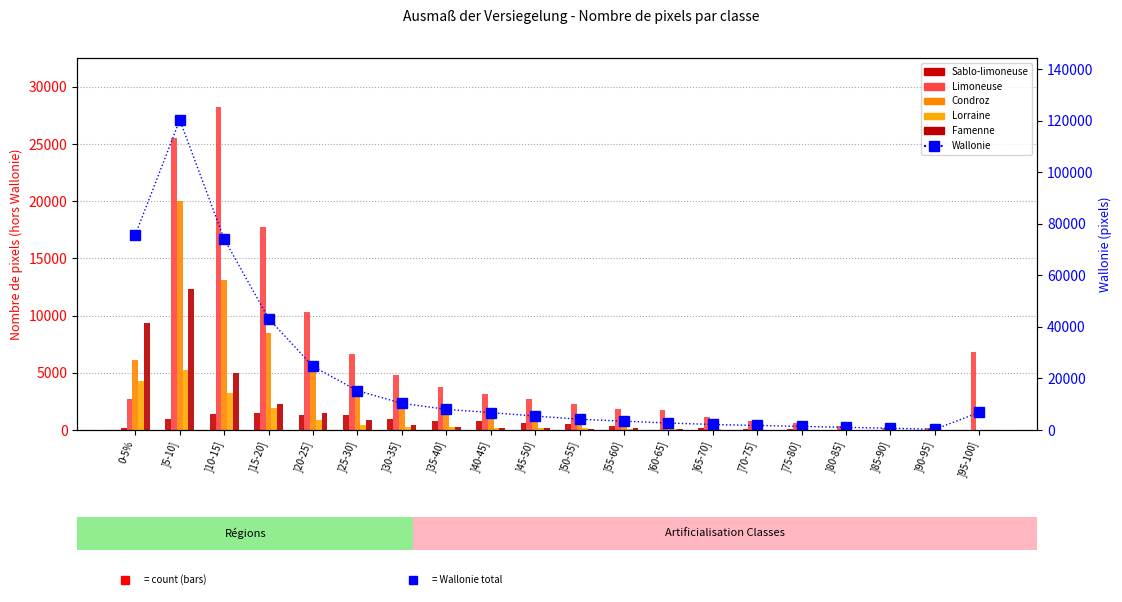

How many series are shown in this chart?

6